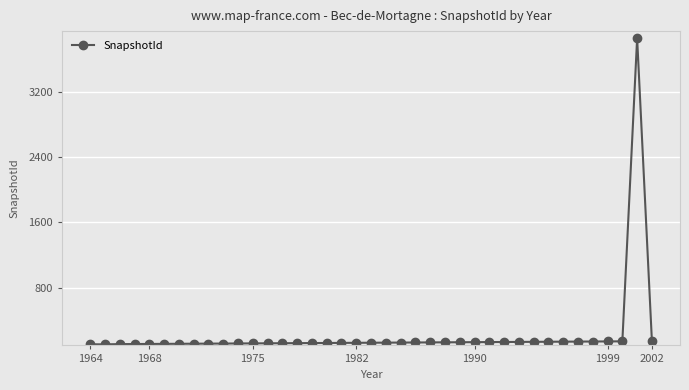

What is the sum of all values?

8517